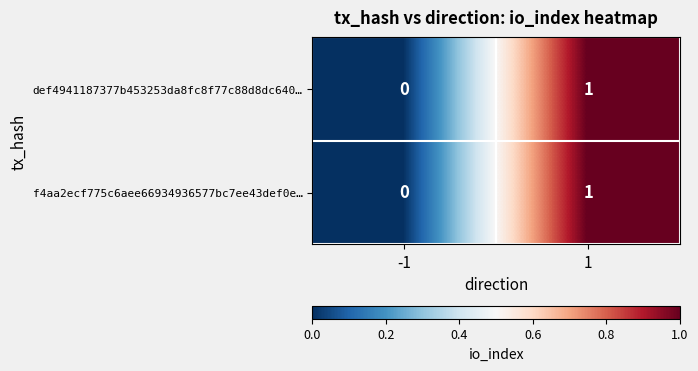

Is the value of f4aa2ecf775c6aee66934936577bc7ee43def0e… at 1 greater than the value of def4941187377b453253da8fc8f77c88d8dc640… at -1?

Yes